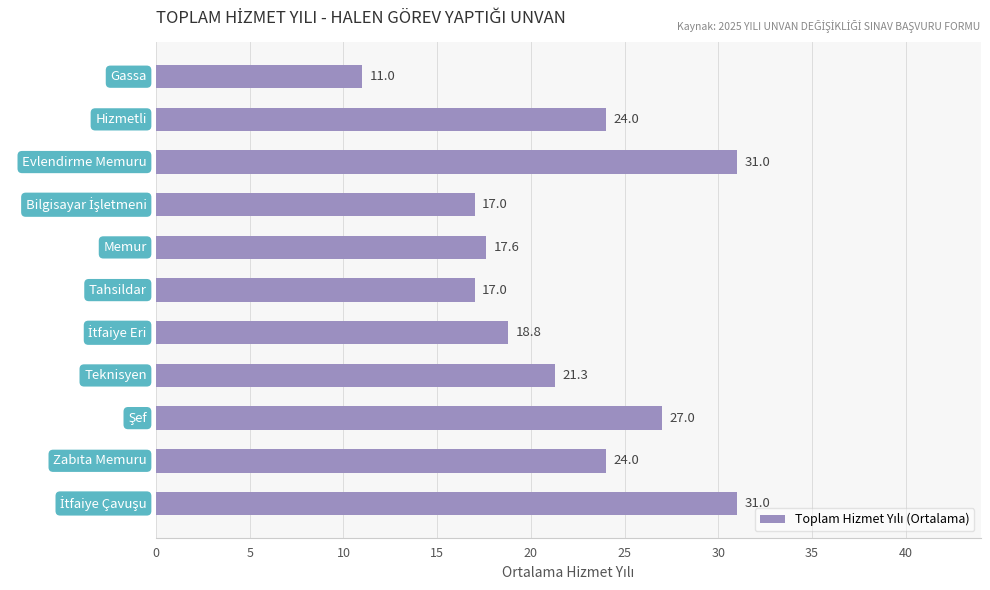

What is the maximum value shown in the chart?

31.0